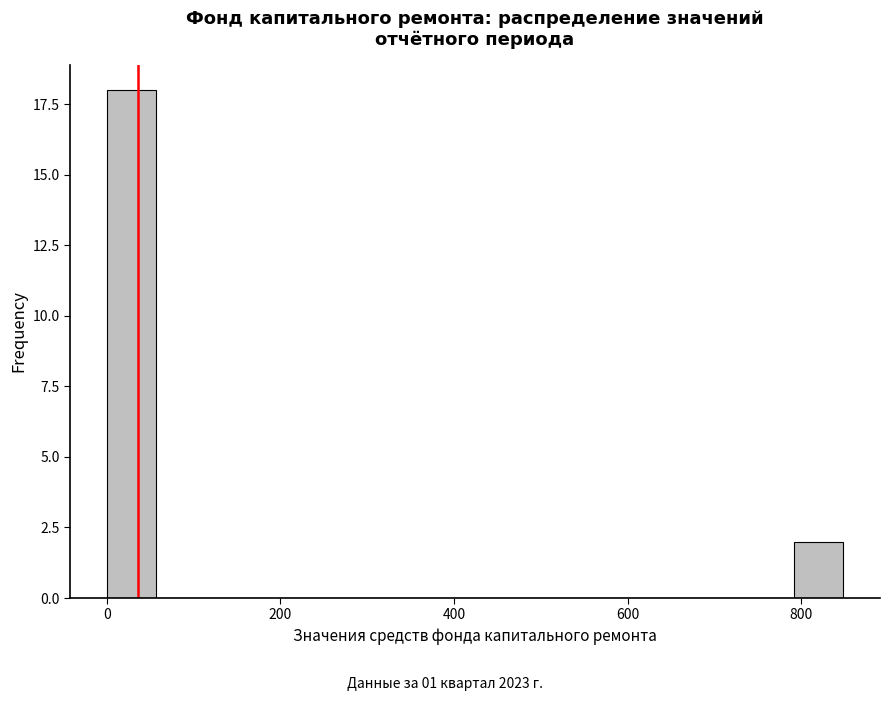

Around what value on the x-axis is the tallest bar? Give the approximate position of its centre, as read against the axis.

20